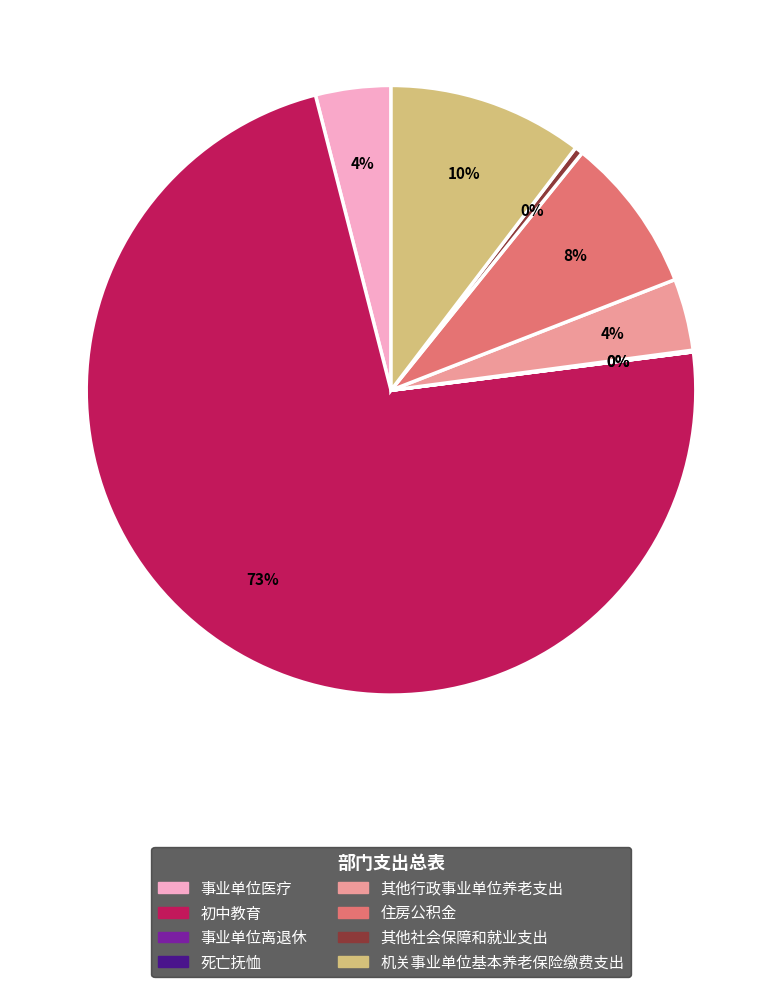

To the nearest percent, what is the combined percentage of 事业单位医疗 and 其他社会保障和就业支出?

4%